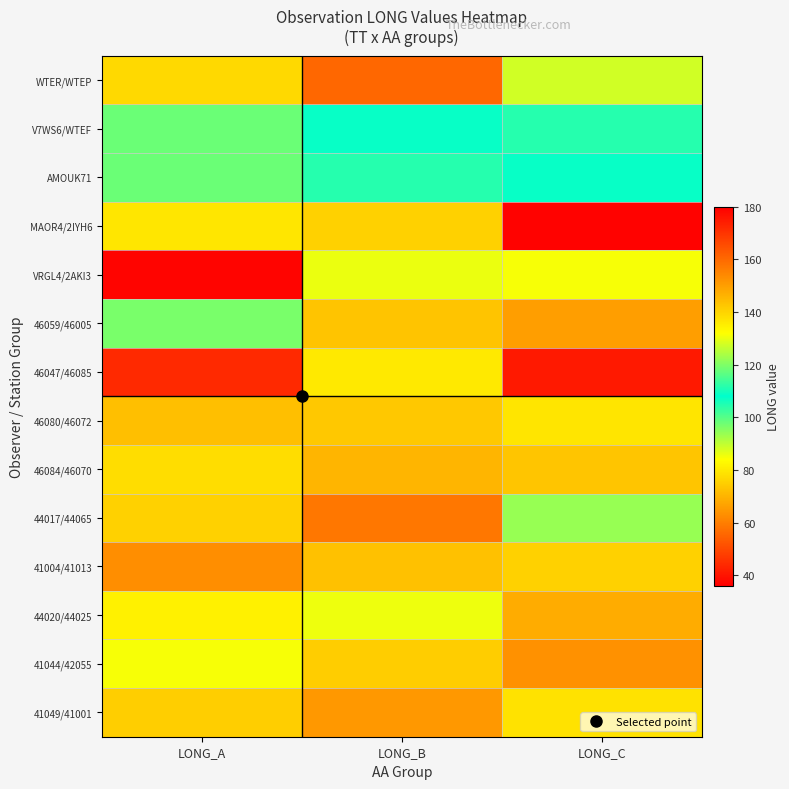

List the series in order of their peak value, lowest first.

41004/41013, 46084/46070, 41049/41001, 46080/46072, MAOR4/2IYH6, 41044/42055, 44020/44025, 44017/44065, V7WS6/WTEF, AMOUK71, VRGL4/2AKI3, 46059/46005, WTER/WTEP, 46047/46085